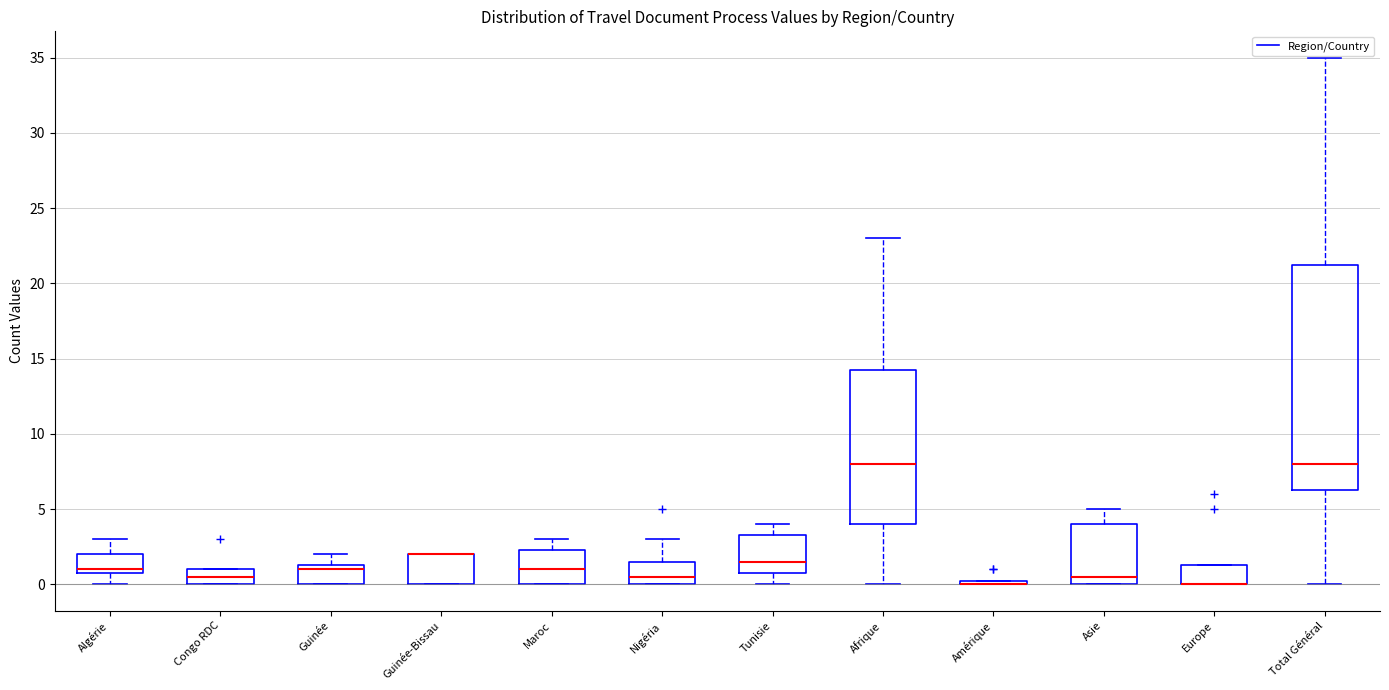

Where is the lower edge of the box for Europe on the y-axis? The values are not printed on the chart, so give them approximately, as read against the axis.

0.0